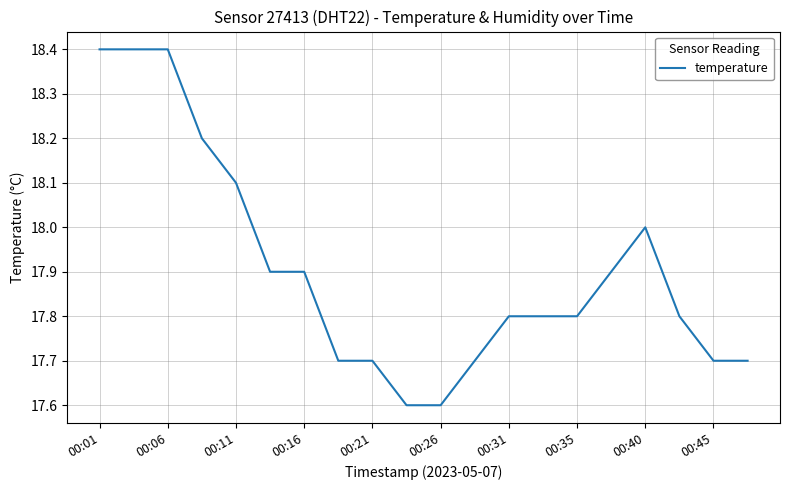

What is the smallest value displayed?

17.6